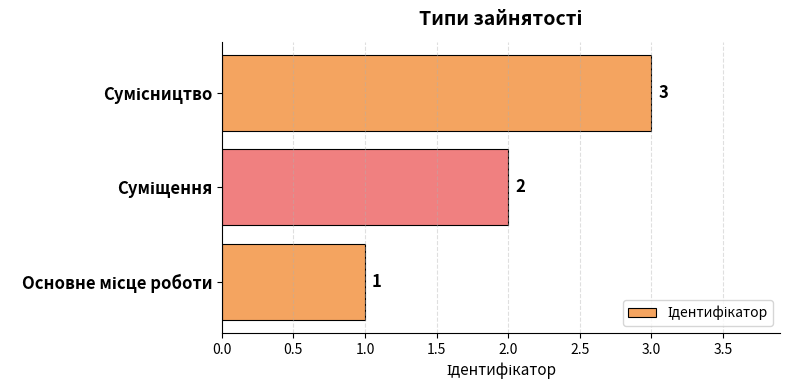

How many bars are there in total?

3